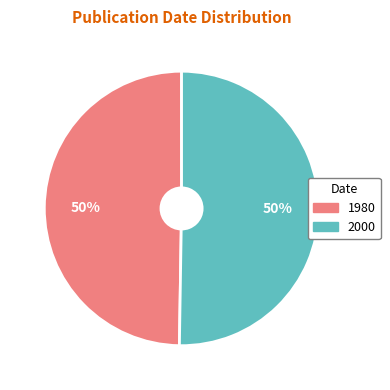

To the nearest percent, what is the average slice percentage?

50%